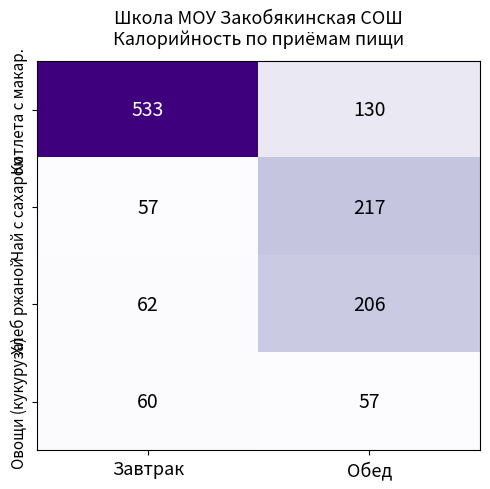

What is the difference between the highest and lowest values at Завтрак?

476